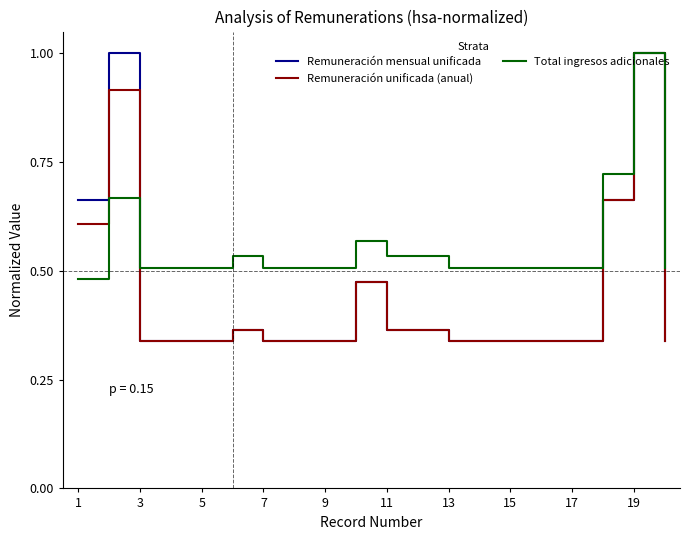

Which series has the largest total across all categories?

Total ingresos adicionales